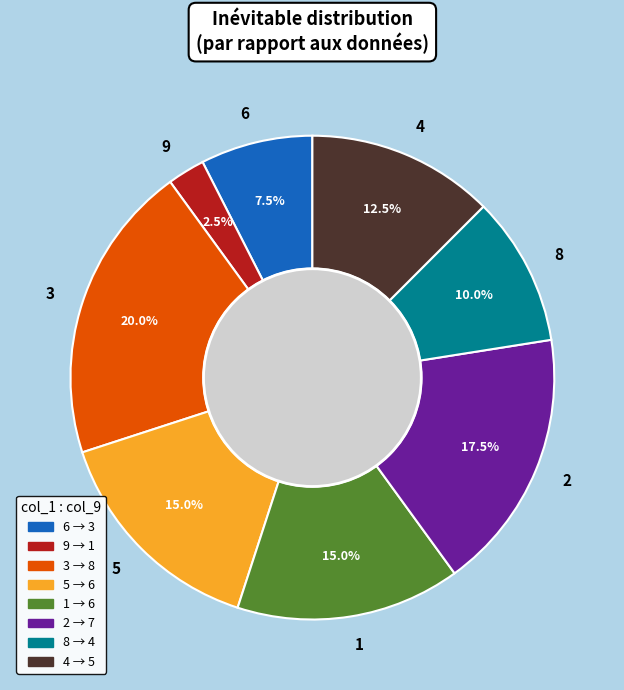

Which slice is the smallest?

9